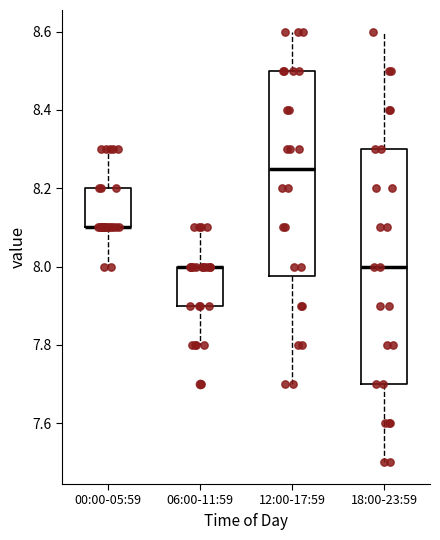

Where is the lower edge of the box for 06:00-11:59 on the y-axis? The values are not printed on the chart, so give them approximately, as read against the axis.

7.90